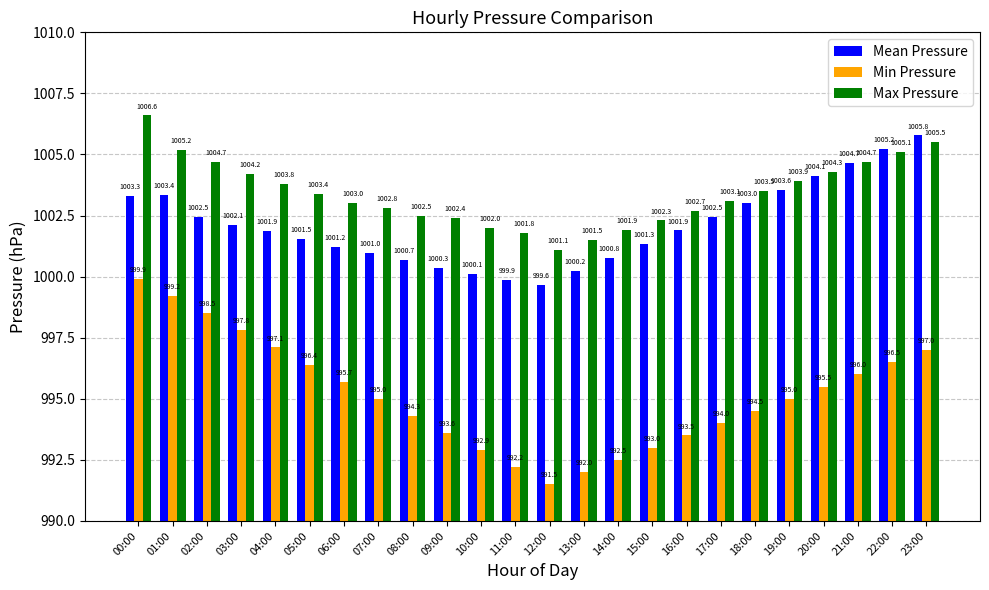

What is the approximate value of Mean Pressure at 19:00?

1003.6